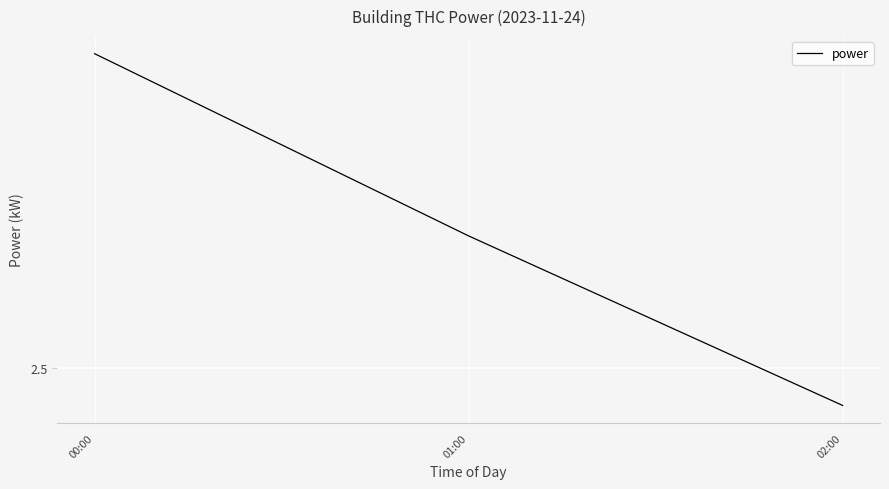

Which has a higher value, 00:00 or 02:00?

00:00